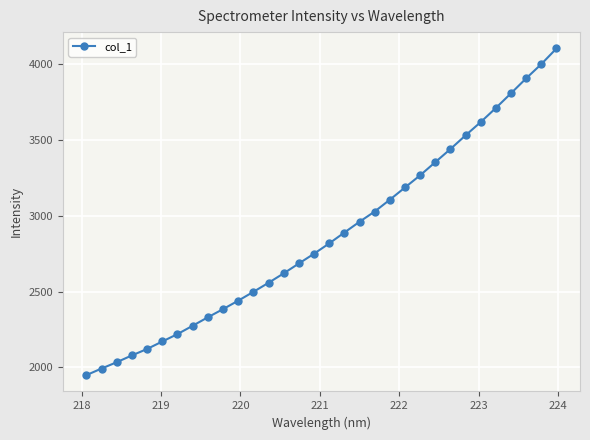

What is the difference between the maximum and minimum values?

2156.3